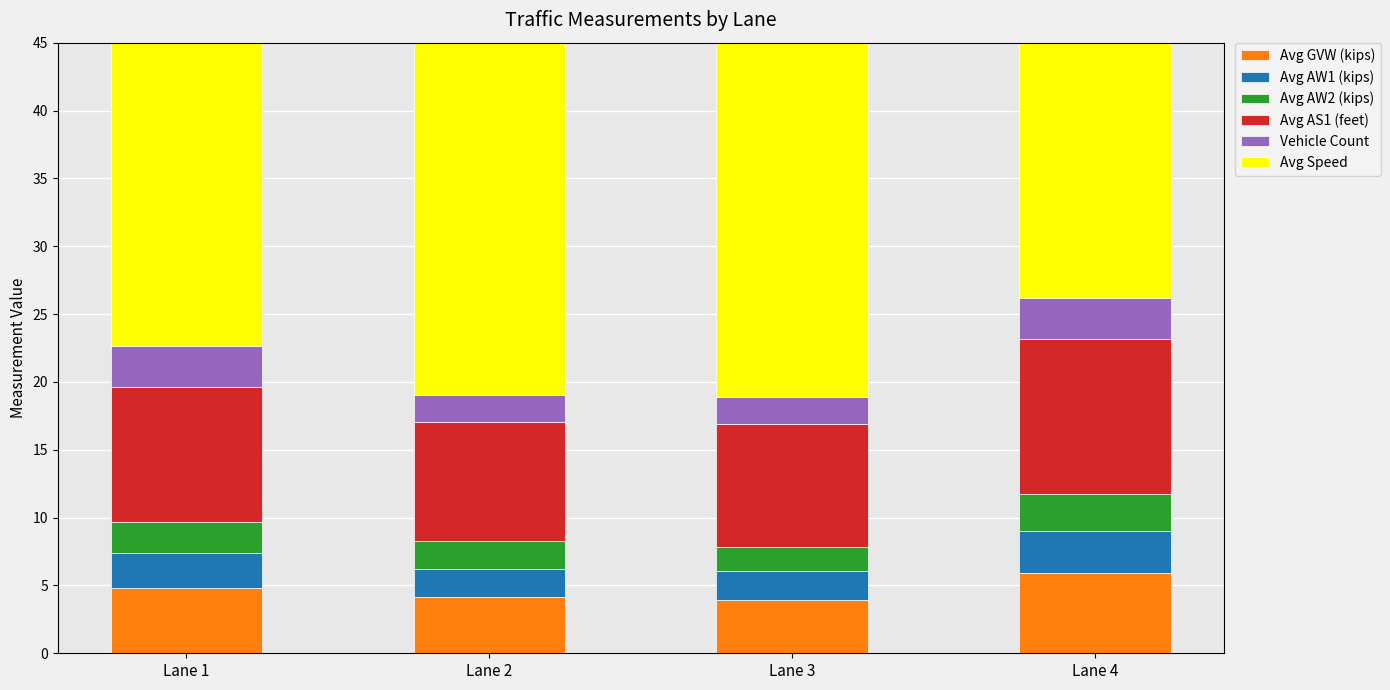

What is the difference between the Vehicle Count values at Lane 2 and Lane 4?

1.0